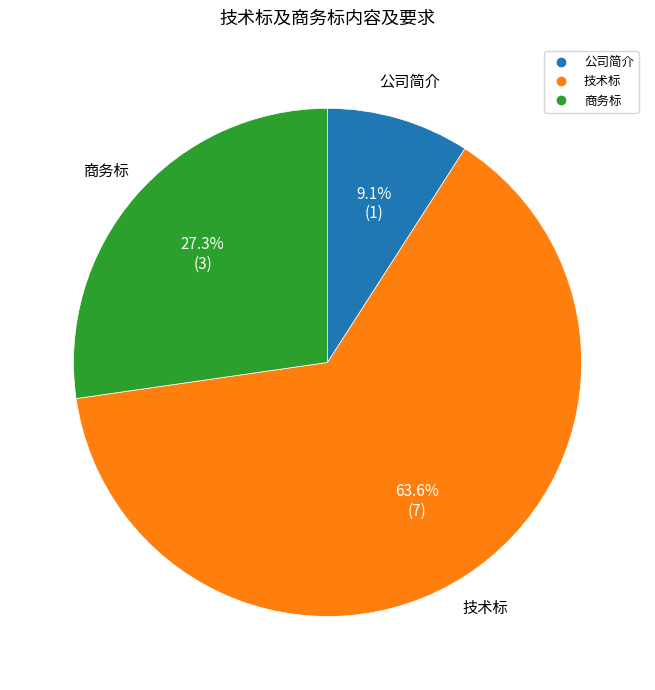

Is there a majority slice in this chart?

Yes